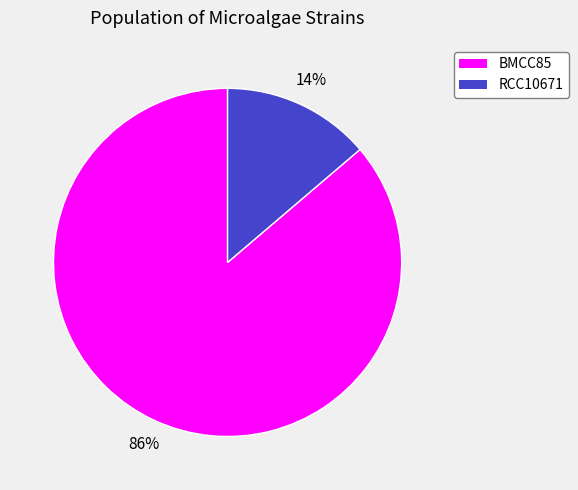

Do RCC10671 and BMCC85 together represent more than half of the pie?

Yes